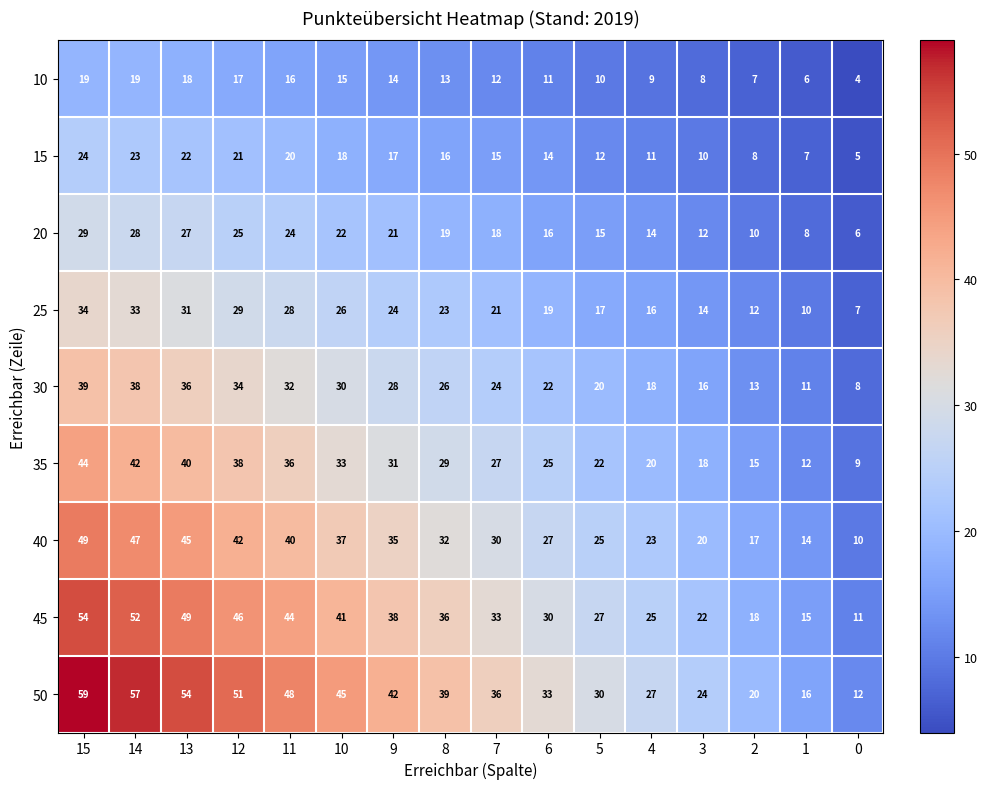

At which label does 10 first exceed 13?

15